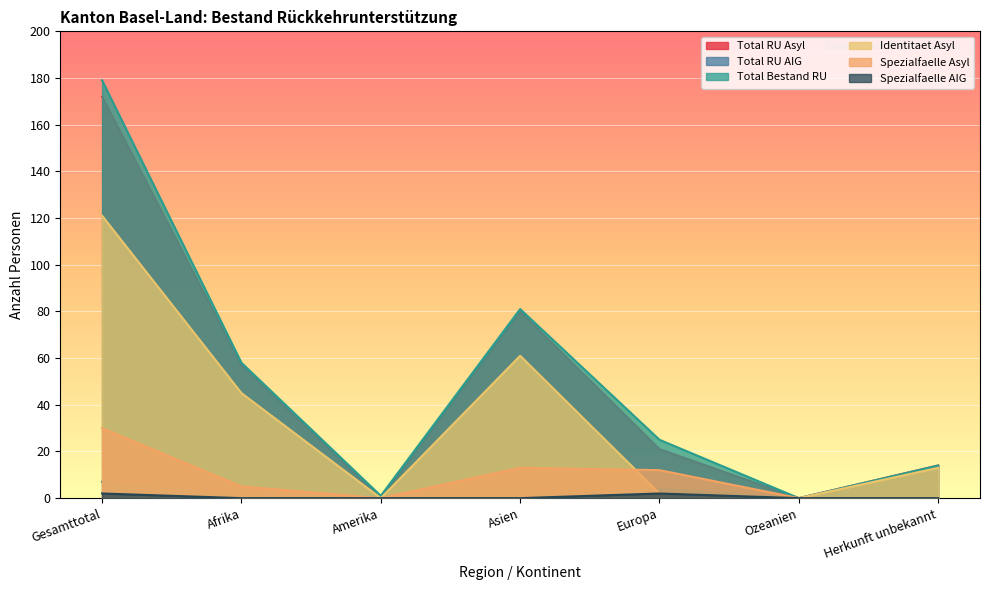

What is the label of the 3rd point from the left?

Amerika